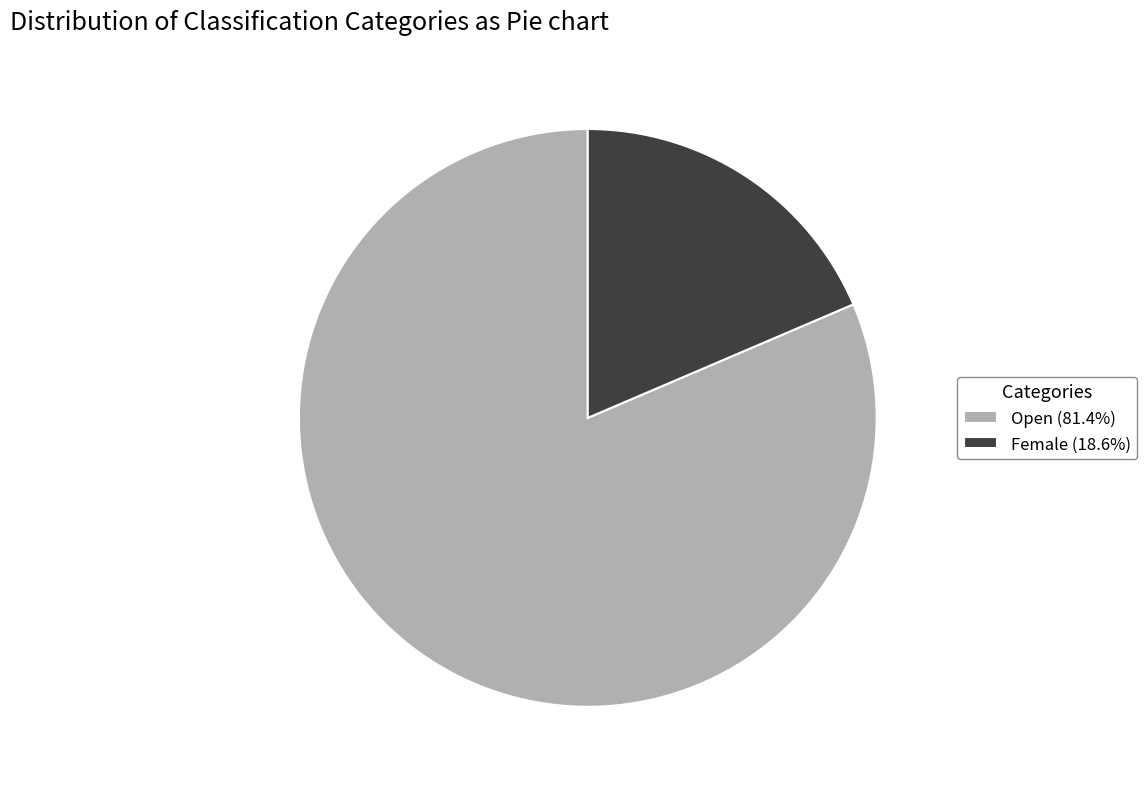

What is the smallest slice in the pie chart?

Female